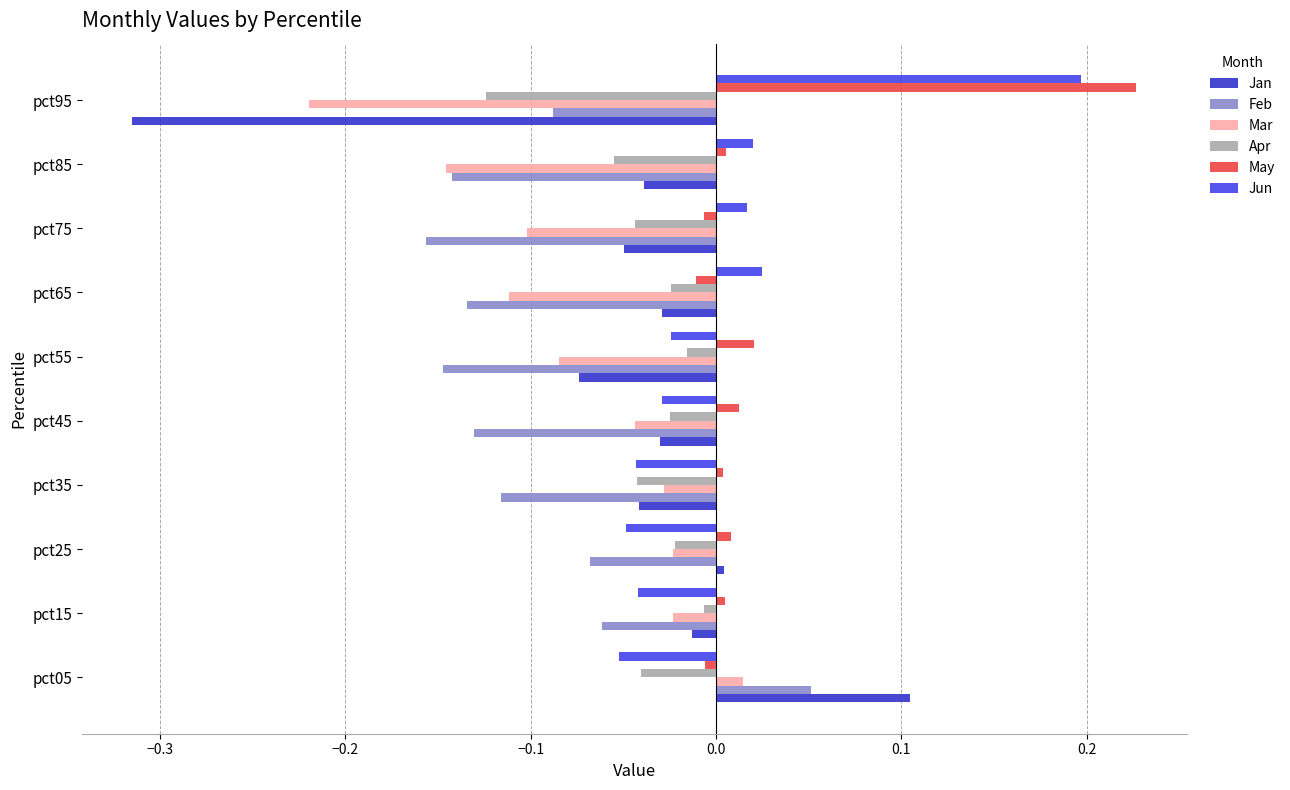

Is it true that Apr equals -0.0 at pct75?

True